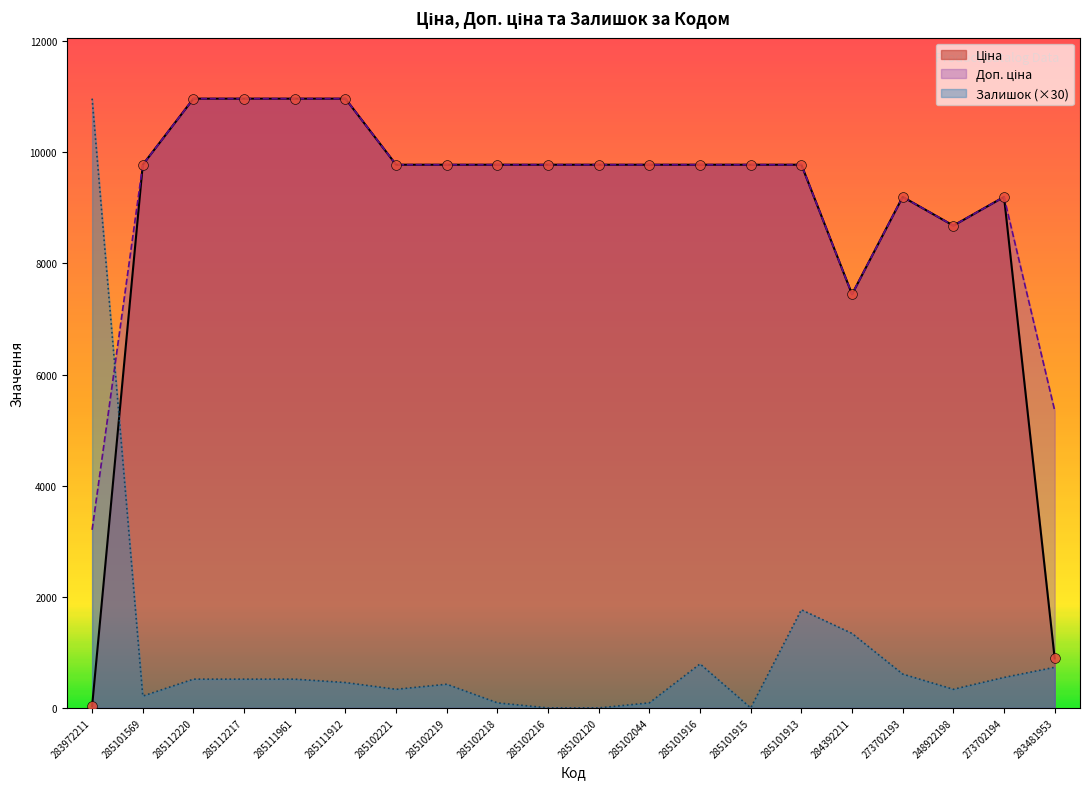

What are all the series names shown in the legend?

Ціна, Доп. ціна, Залишок